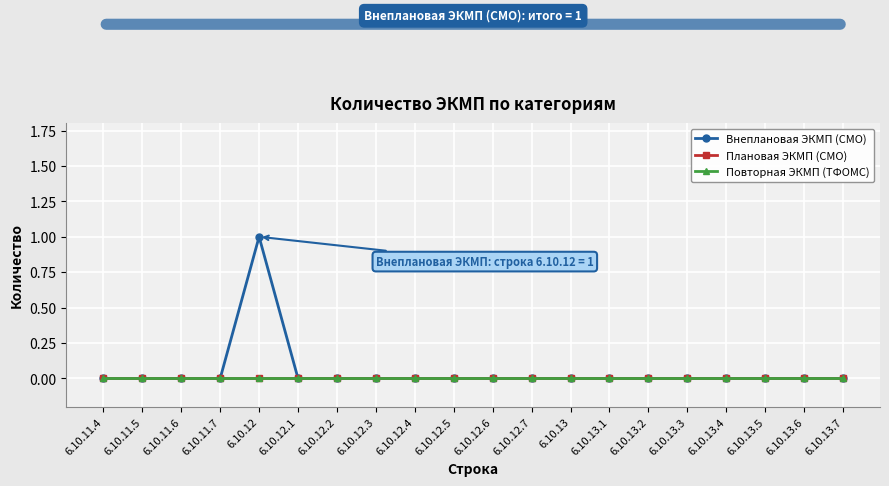

What are all the series names shown in the legend?

Внеплановая ЭКМП (СМО), Плановая ЭКМП (СМО), Повторная ЭКМП (ТФОМС)